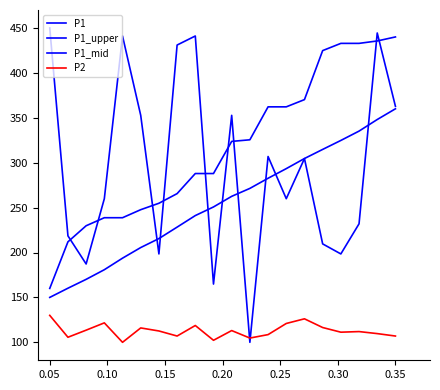

At how many categories does at least one series exceed 194?

20